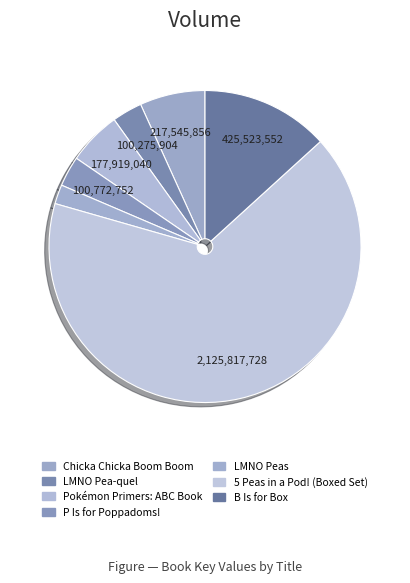

Is 5 Peas in a Pod! (Boxed Set) the majority of the pie?

Yes